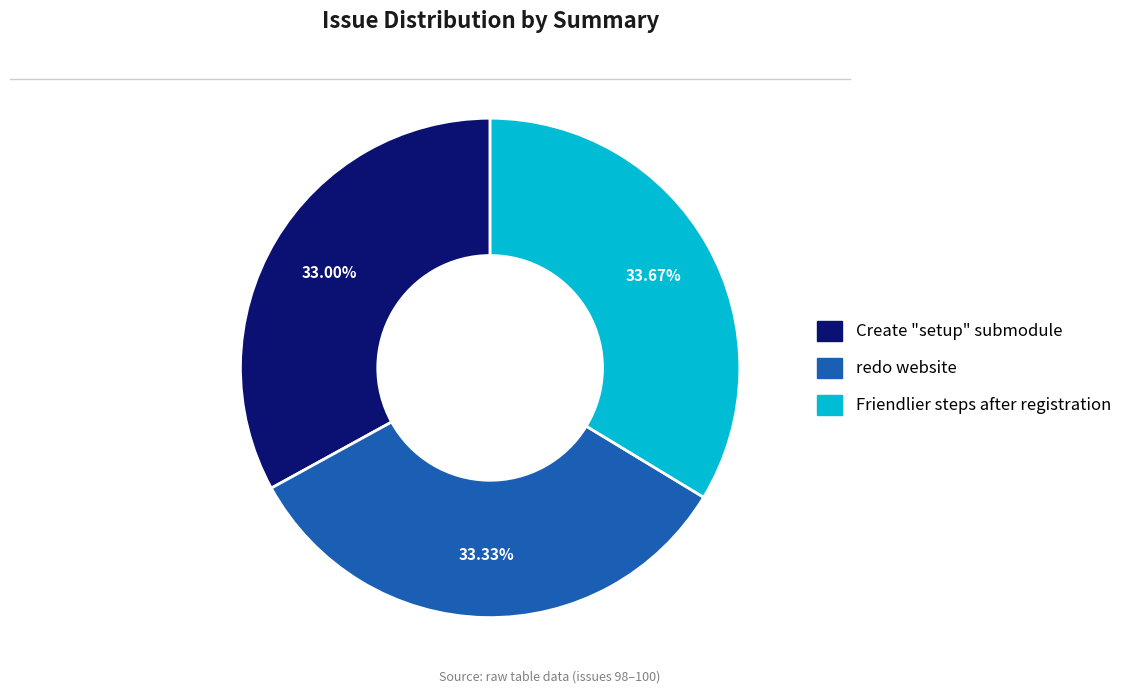

Does any single category account for the majority?

No